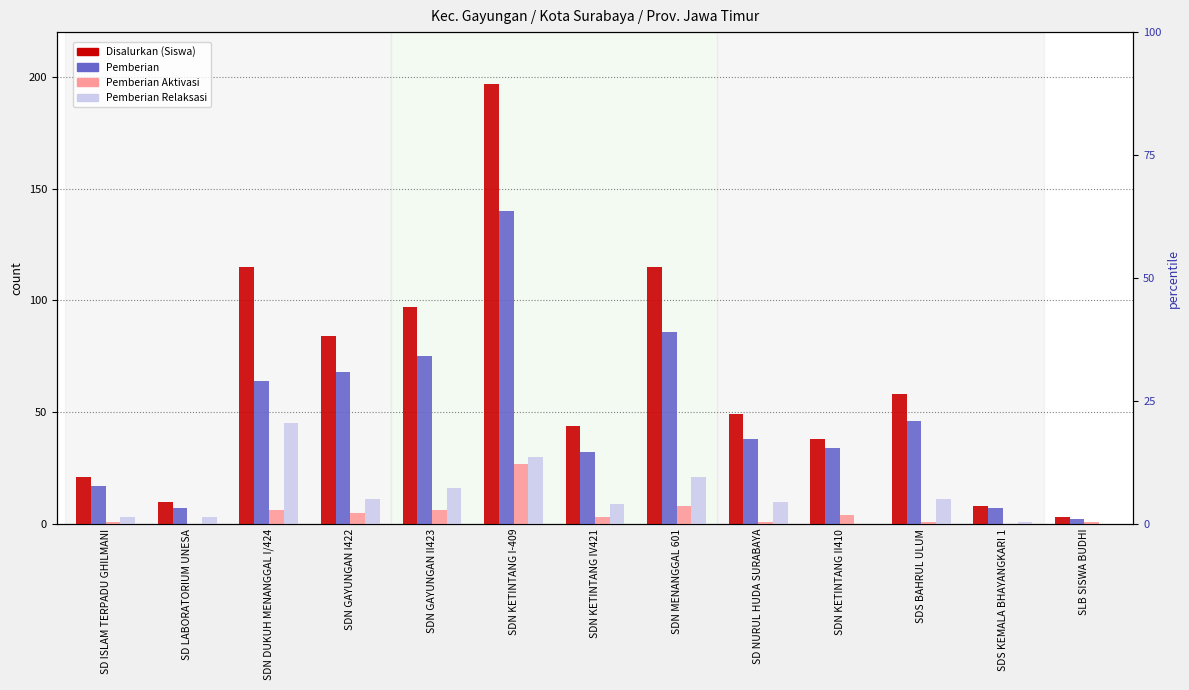

Reading left to right, what are all the values shown in this chart?

Disalurkan (Siswa): 21	10	115	84	97	197	44	115	49	38	58	8	3
Pemberian: 17	7	64	68	75	140	32	86	38	34	46	7	2
Pemberian Aktivasi: 1	0	6	5	6	27	3	8	1	4	1	0	1
Pemberian Relaksasi: 3	3	45	11	16	30	9	21	10	0	11	1	0